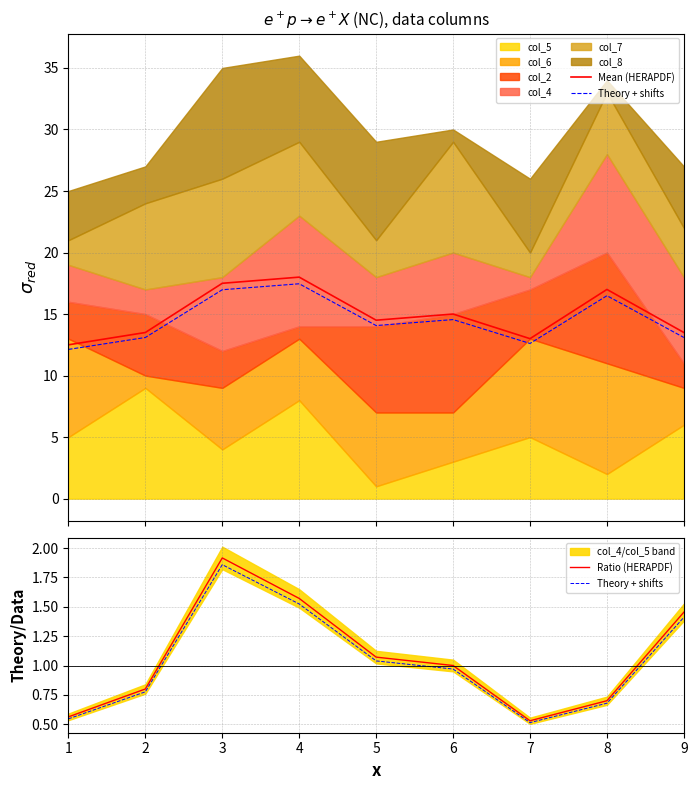

True or false: Theory + shifts and Ratio (HERAPDF) cross at least once.

False